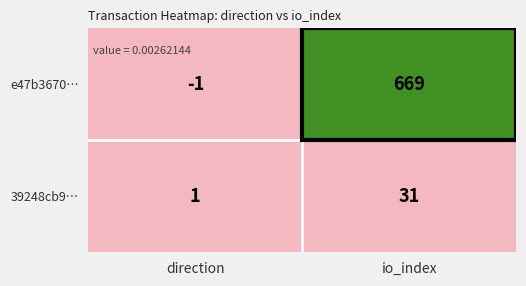

Between direction and io_index, which series saw the biggest shift?

e47b3670…